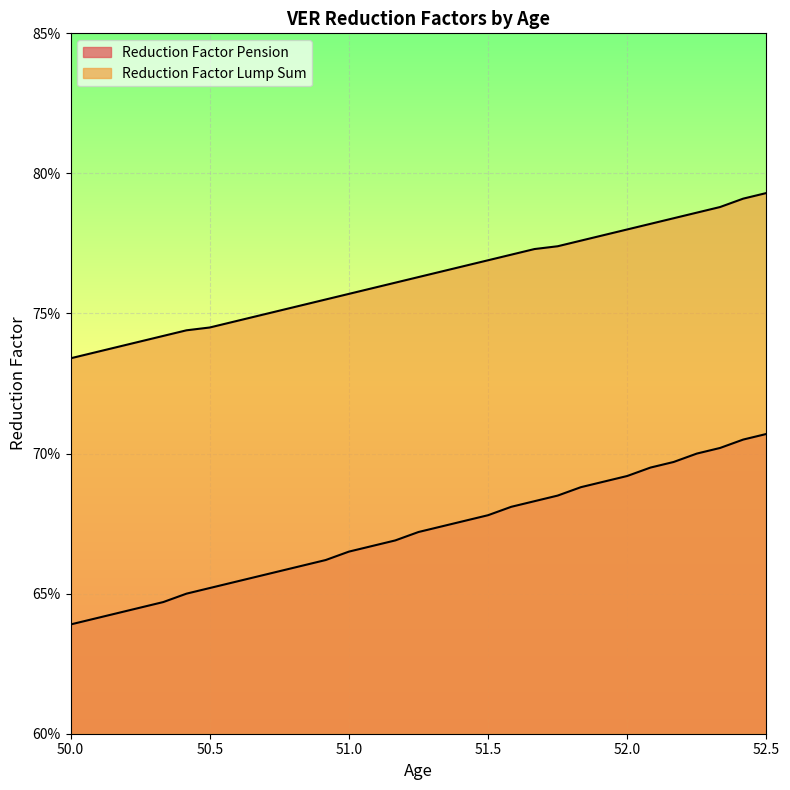

What is the difference between the second highest and second lowest values in the Reduction Factor Lump Sum series?

0.1